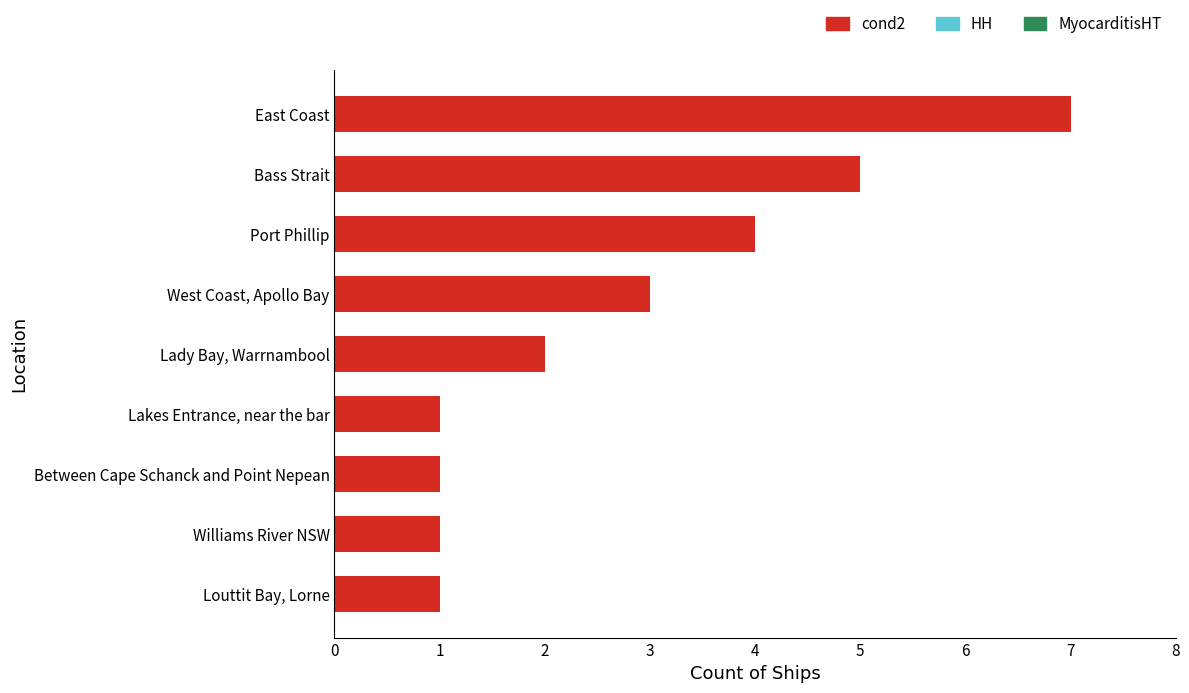

What position from the bottom is West Coast, Apollo Bay?

6